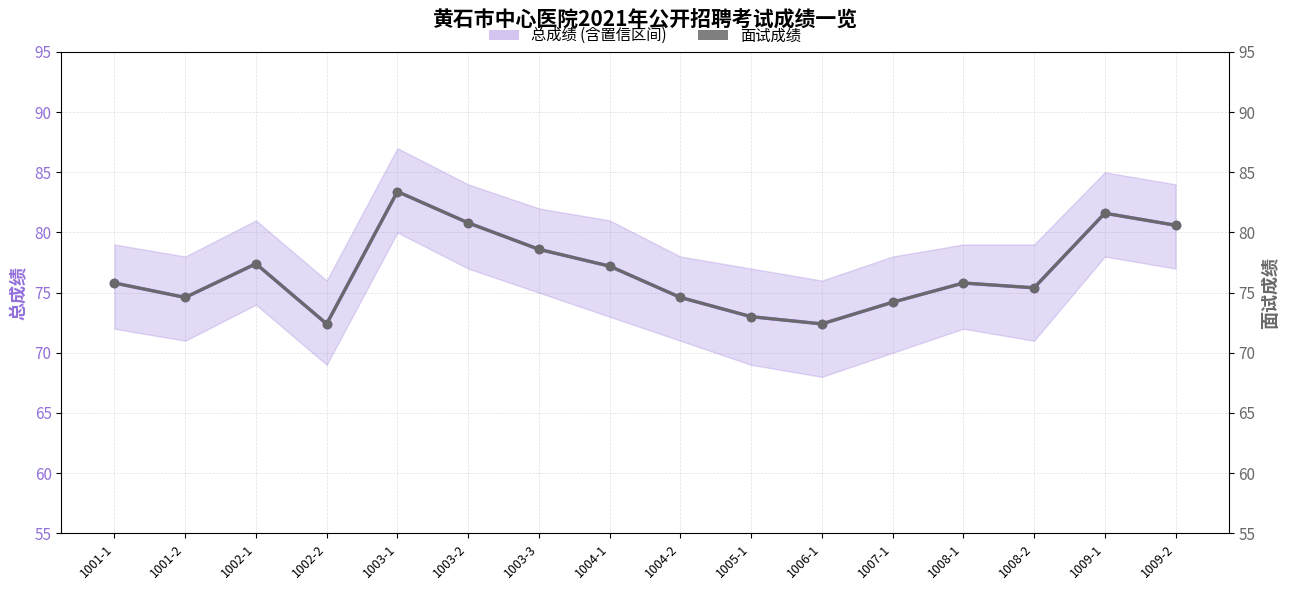

What is the difference between the 总成绩 (含置信区间) values at 1002-2 and 1005-1?

0.6